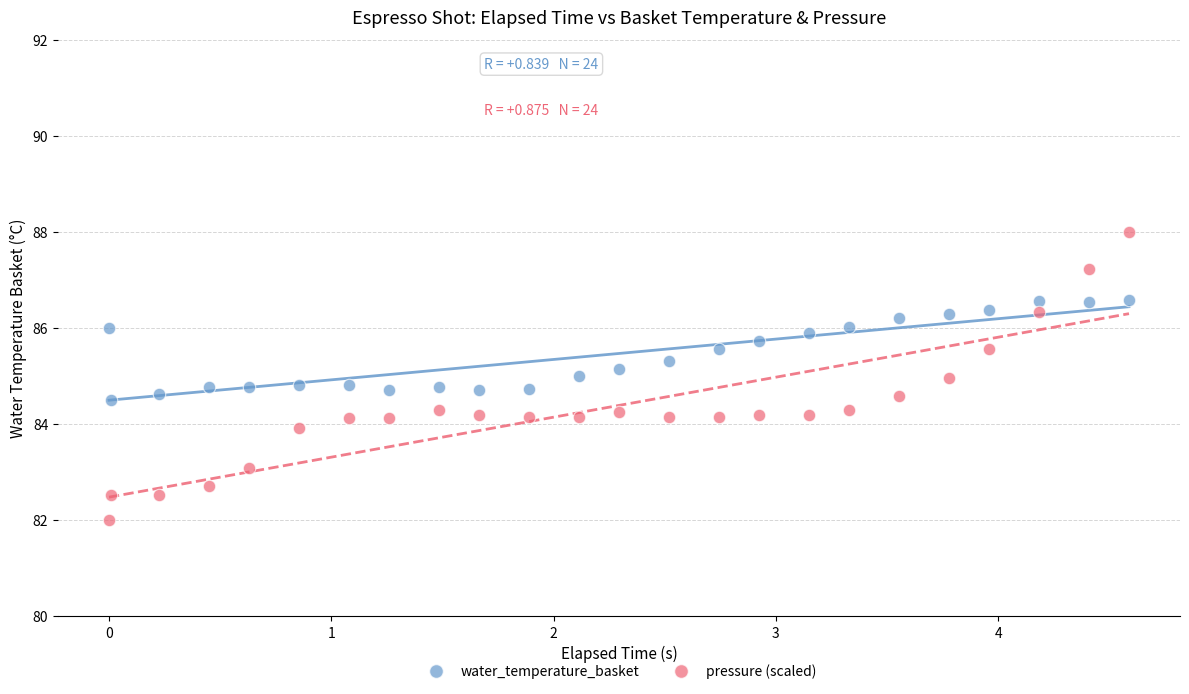

Across all data points, what is the range of X values (max minus min)?

4.6